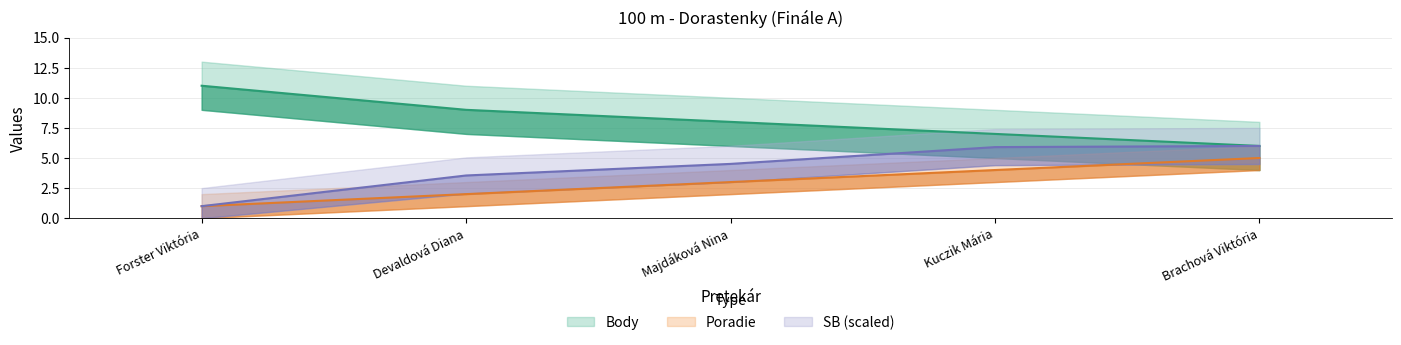

What is the label of the 2nd point from the right?

Kuczik Mária